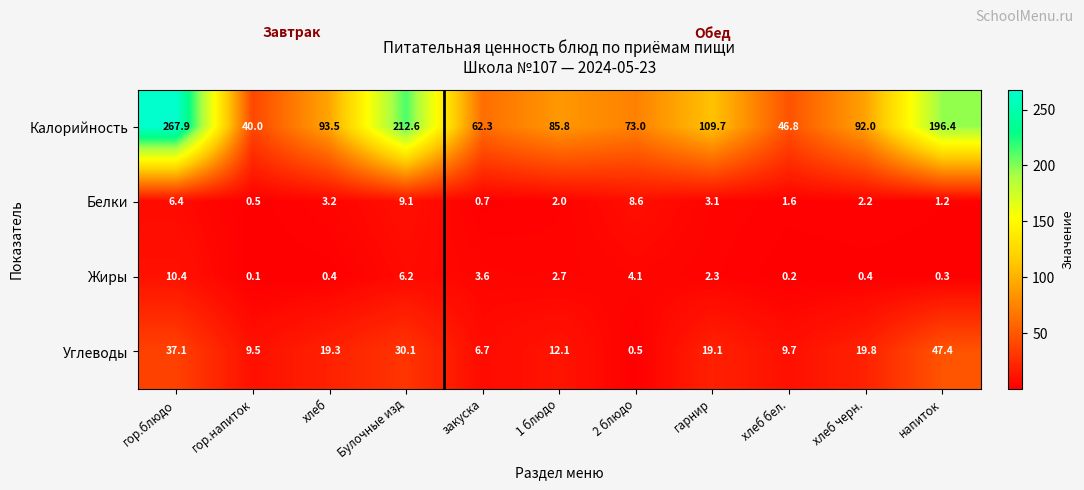

How many categories are shown in the chart?

11